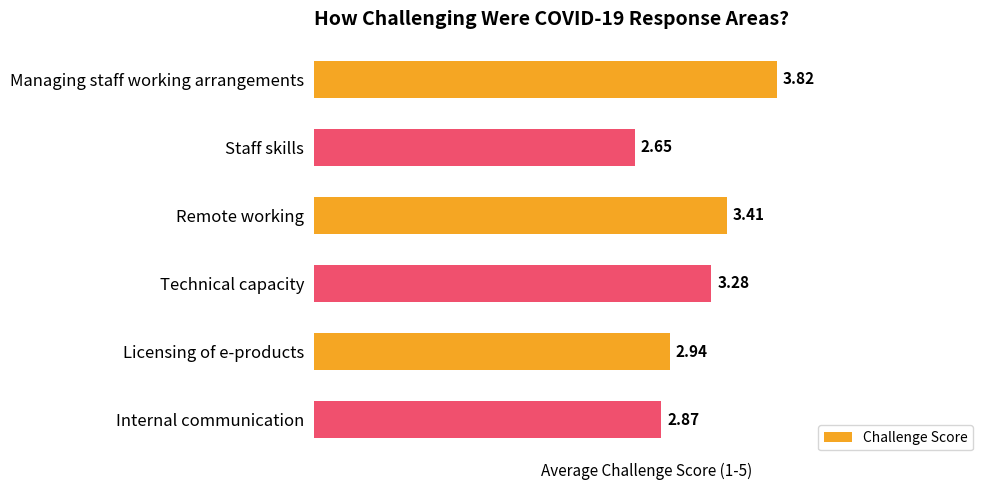

Where is the data nearest to the value 3?

Licensing of e-products